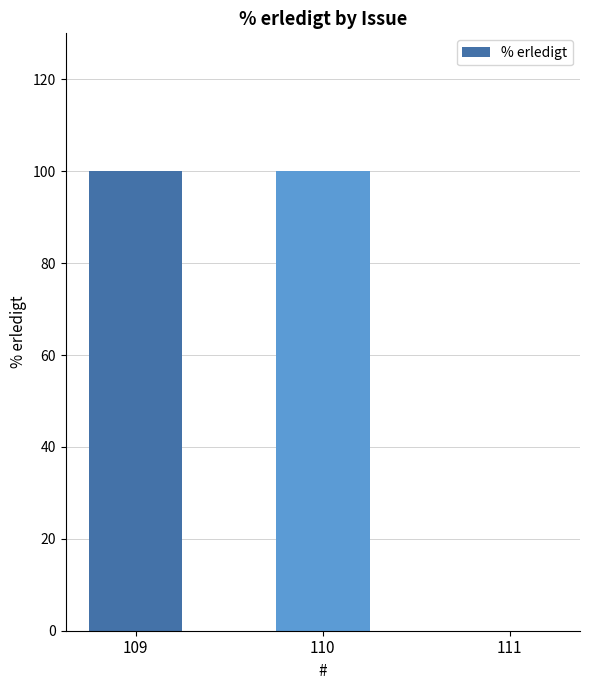

Reading left to right, what are all the values shown in this chart?

109=100	110=100	111=0